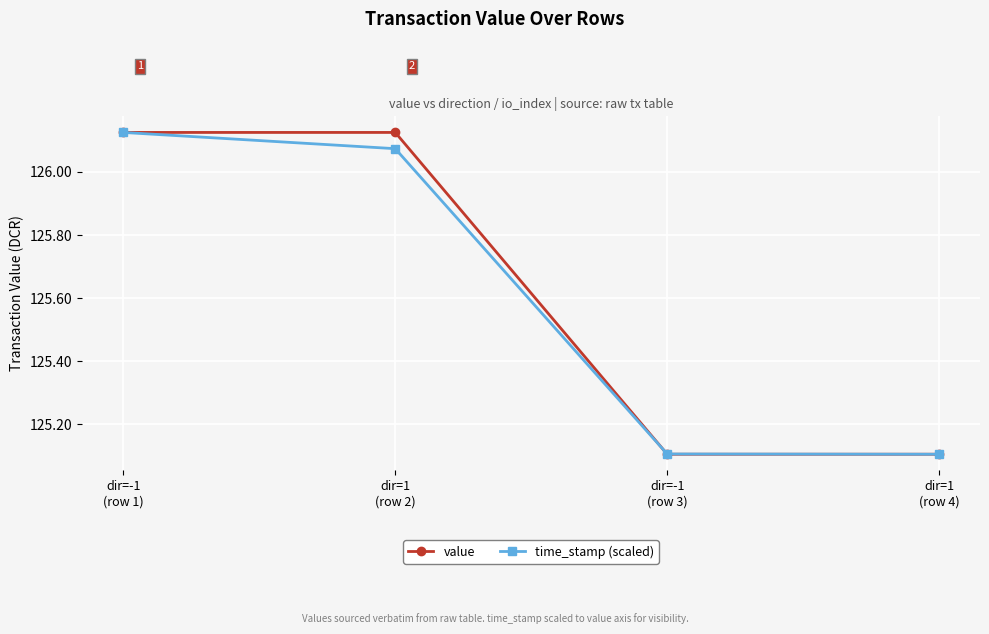

How many data points in value are less than 126?

2